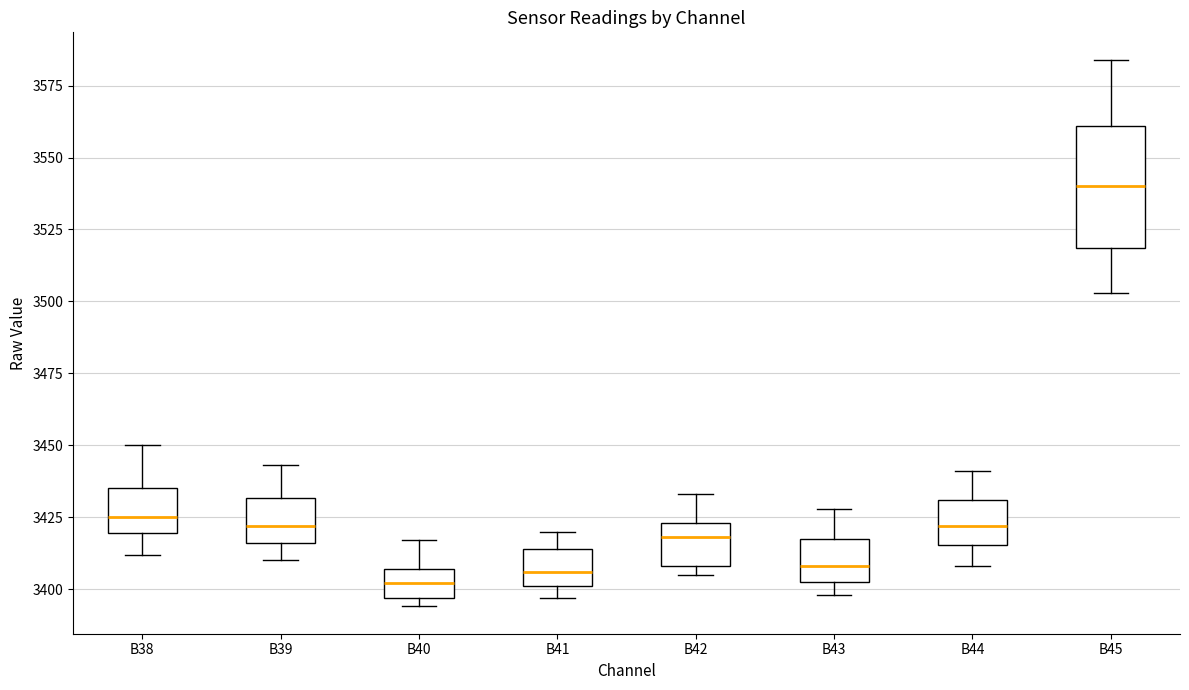

Reading left to right, read every box against the y-axis: the position of its median line, the range the box covers, and the ends of its whiskers. The values are not printed on the chart, so give them approximately, as read against the axis.

B38: median 3425, box 3420 to 3435, whiskers 3410 to 3450
B39: median 3420, box 3415 to 3430, whiskers 3410 to 3445
B40: median 3400, box 3395 to 3405, whiskers 3395 (just below the box's lower edge) to 3415
B41: median 3405, box 3400 to 3415, whiskers 3395 to 3420
B42: median 3420, box 3410 to 3425, whiskers 3405 to 3435
B43: median 3410, box 3405 to 3420, whiskers 3400 to 3430
B44: median 3420, box 3415 to 3430, whiskers 3410 to 3440
B45: median 3540, box 3520 to 3560, whiskers 3505 to 3585